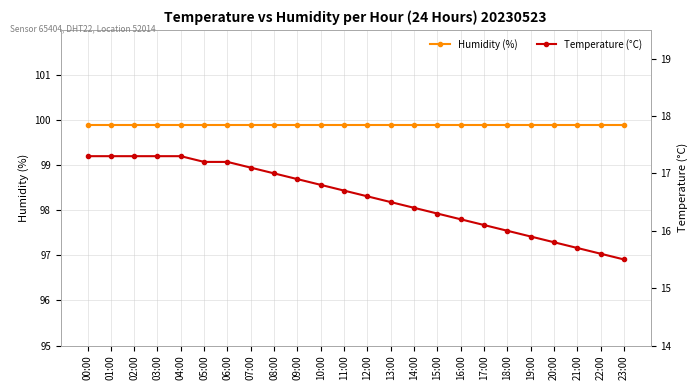

Count the number of categories in the chart.

24